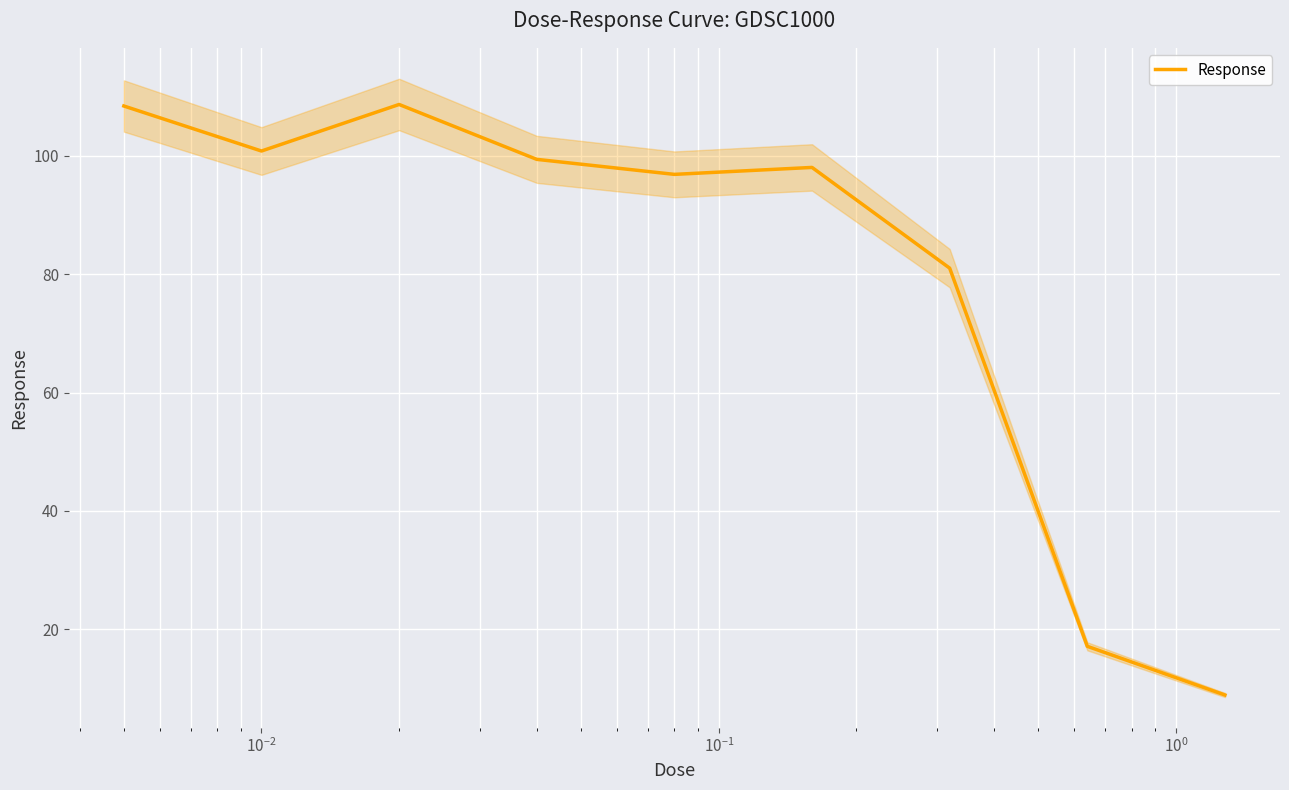

Does the chart display data point markers on the line(s)?

No